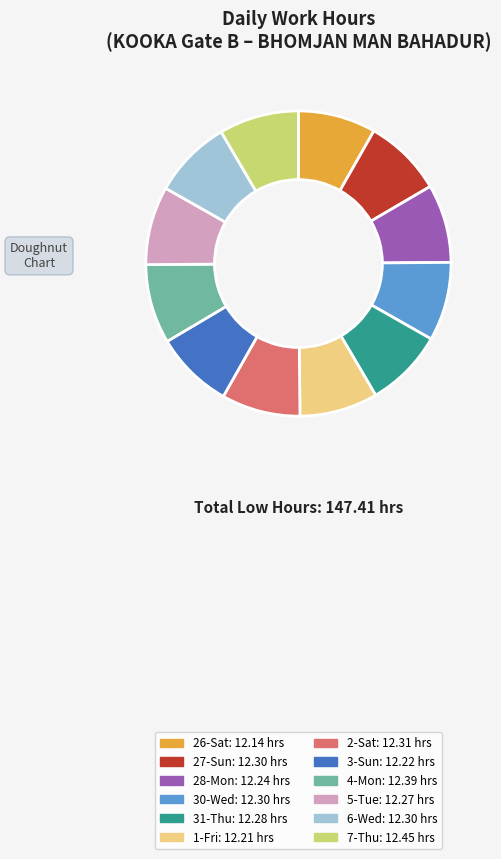

Is the sum of 2-Sat and 30-Wed greater than half?

No